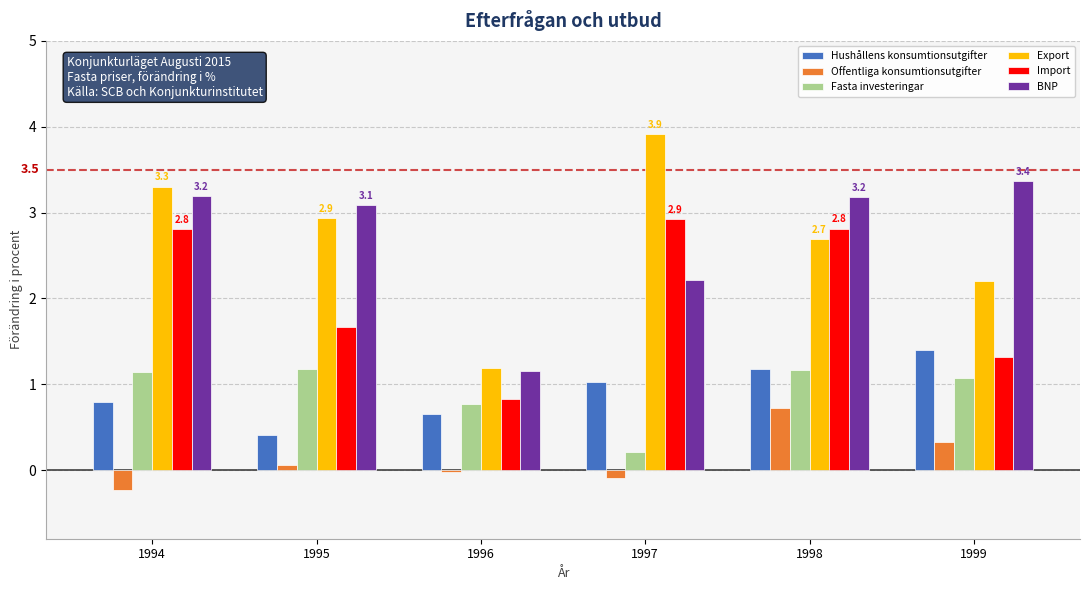

At which category is the sum across all series the highest?

1998